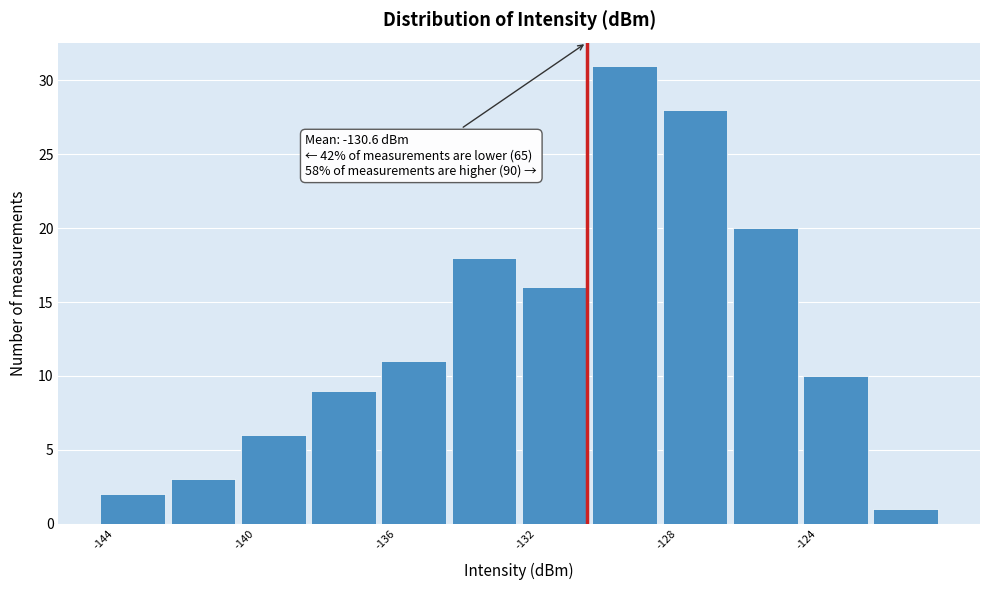

Which range on the x-axis has the tallest bar?

-130.5 to -128.5